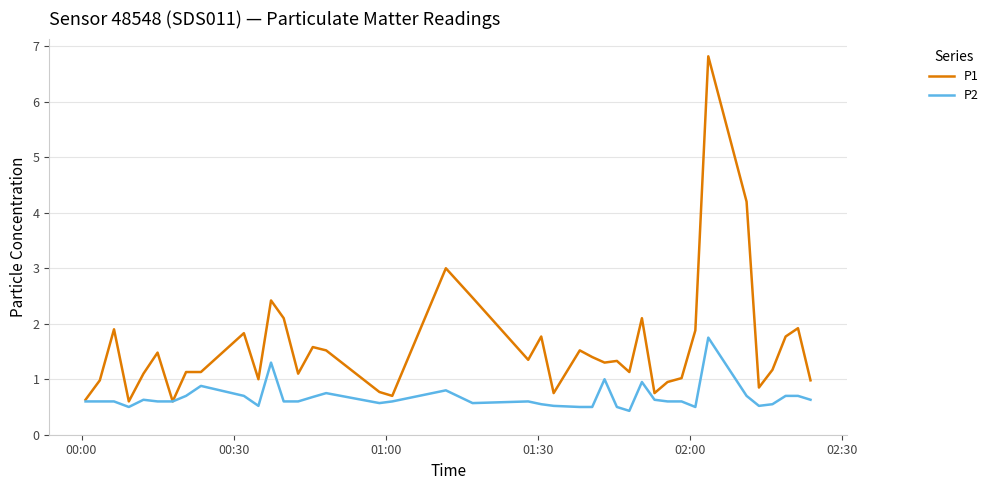

True or false: P1 has more than 0 interior local peaks.

True